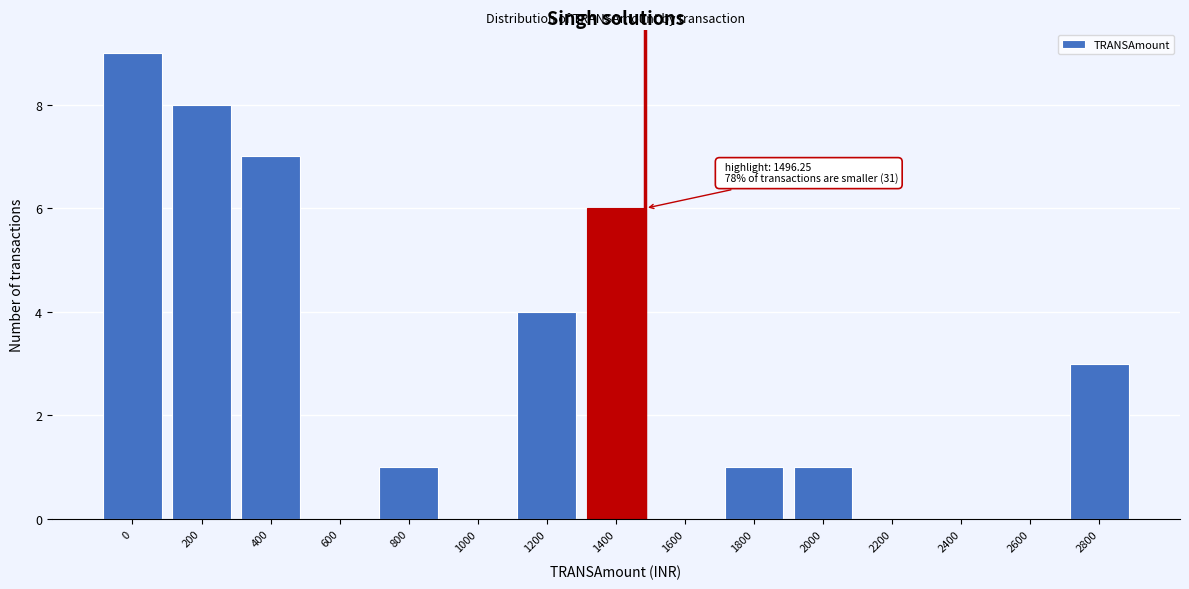

Is it true that the value at 2200 is 0?

True